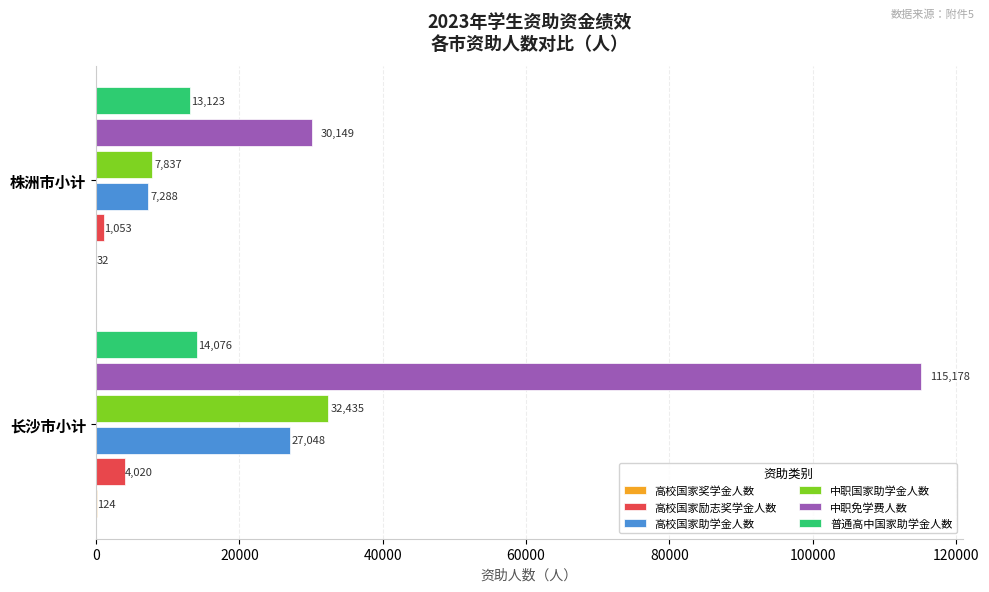

The 高校国家助学金人数 series shows 2262 at 株洲市小计. True or false?

False